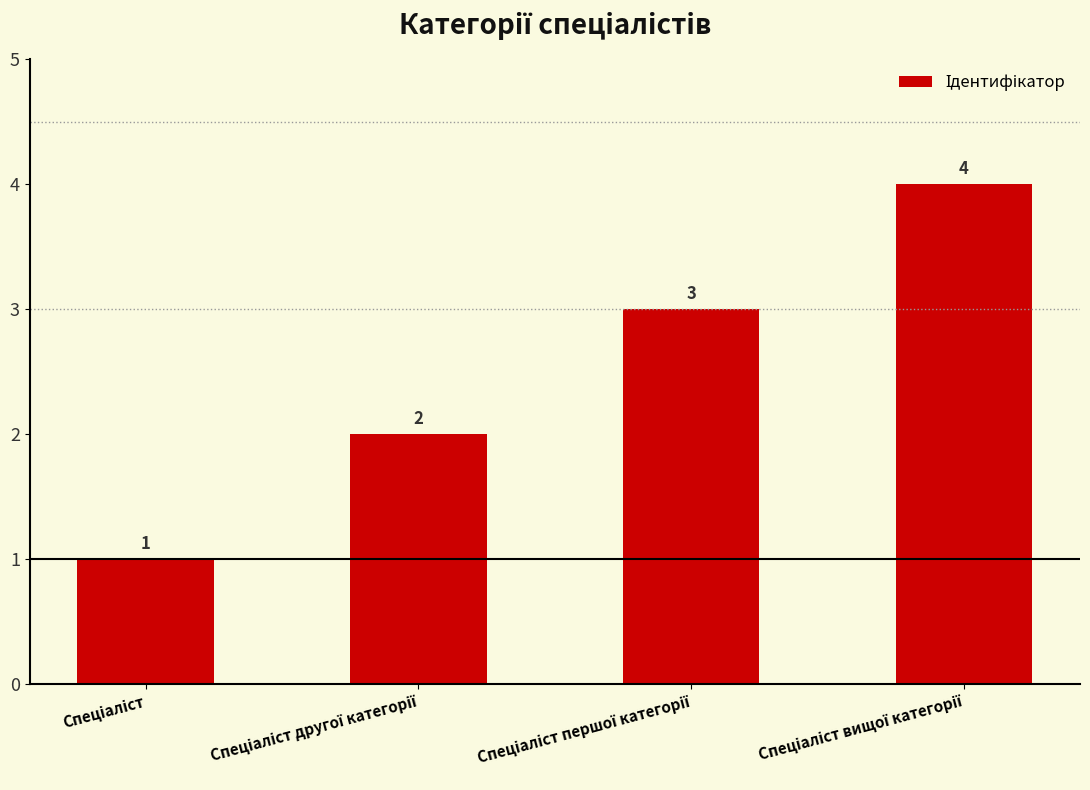

What is the greatest value displayed?

4